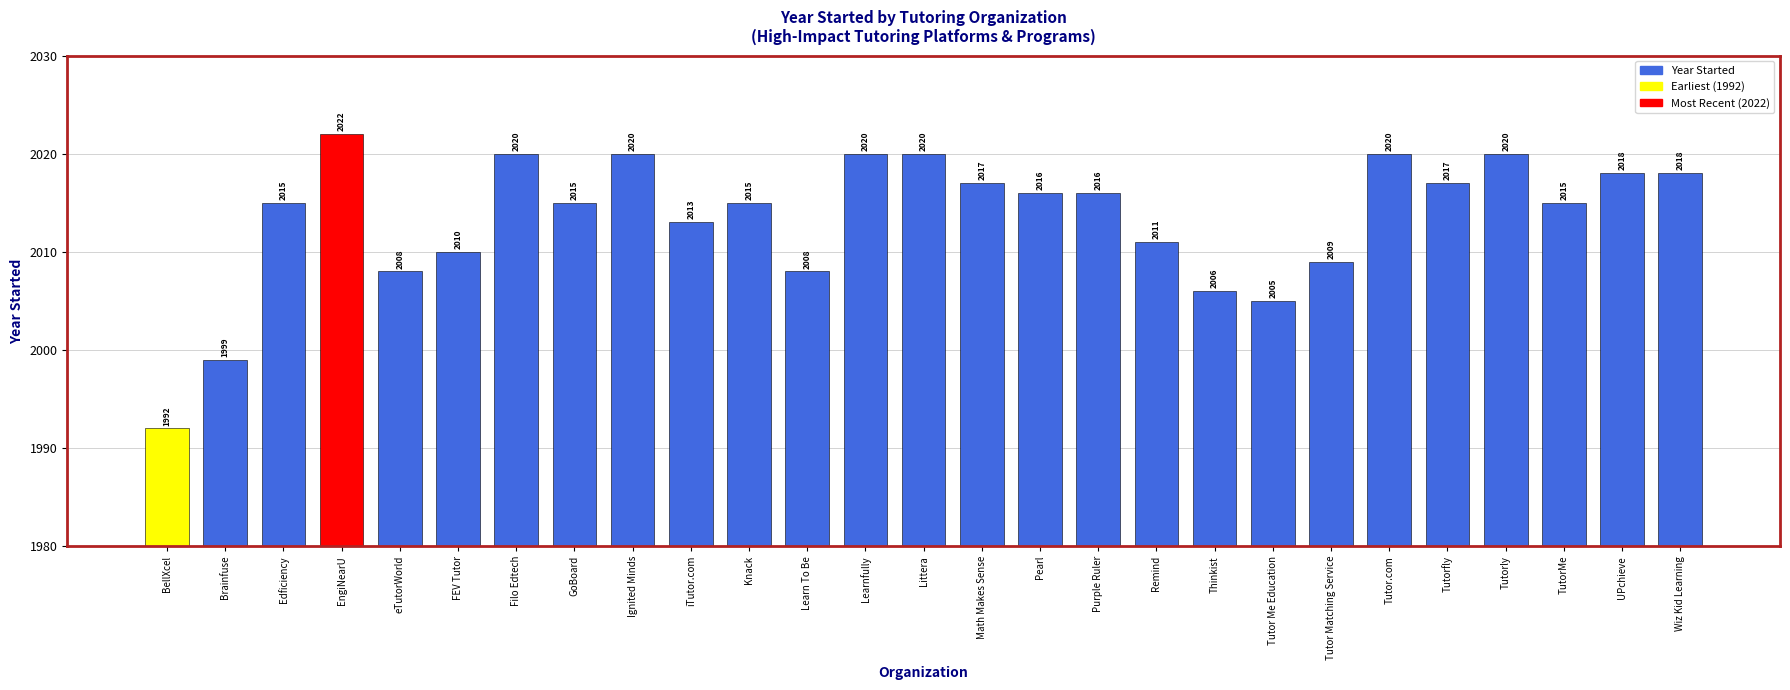

Which label corresponds to the smallest value in the chart?

BellXcel